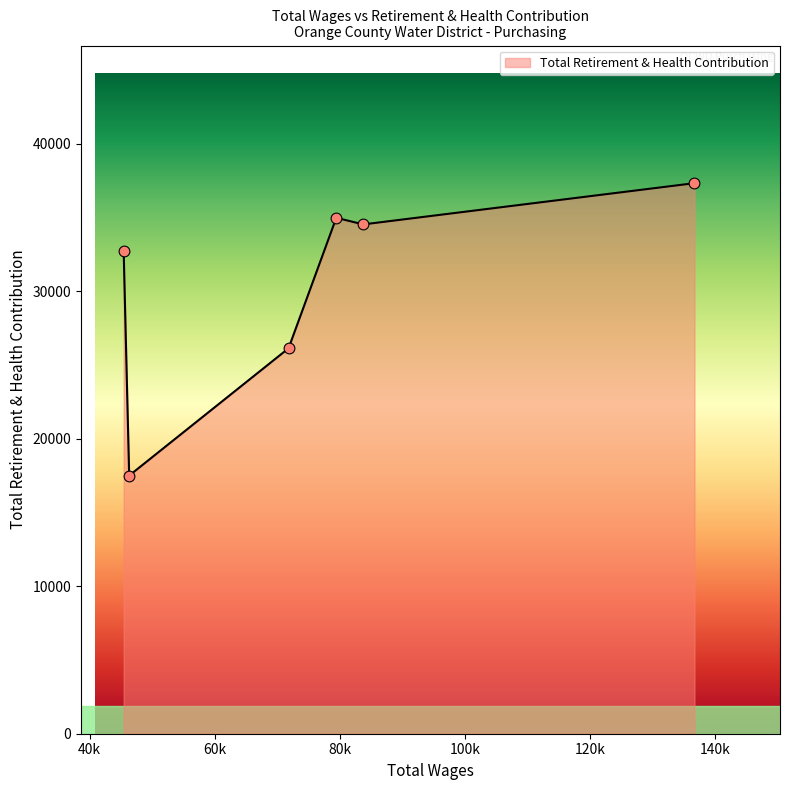

True or false: there are more than 1 points higher than both neighbors.

False